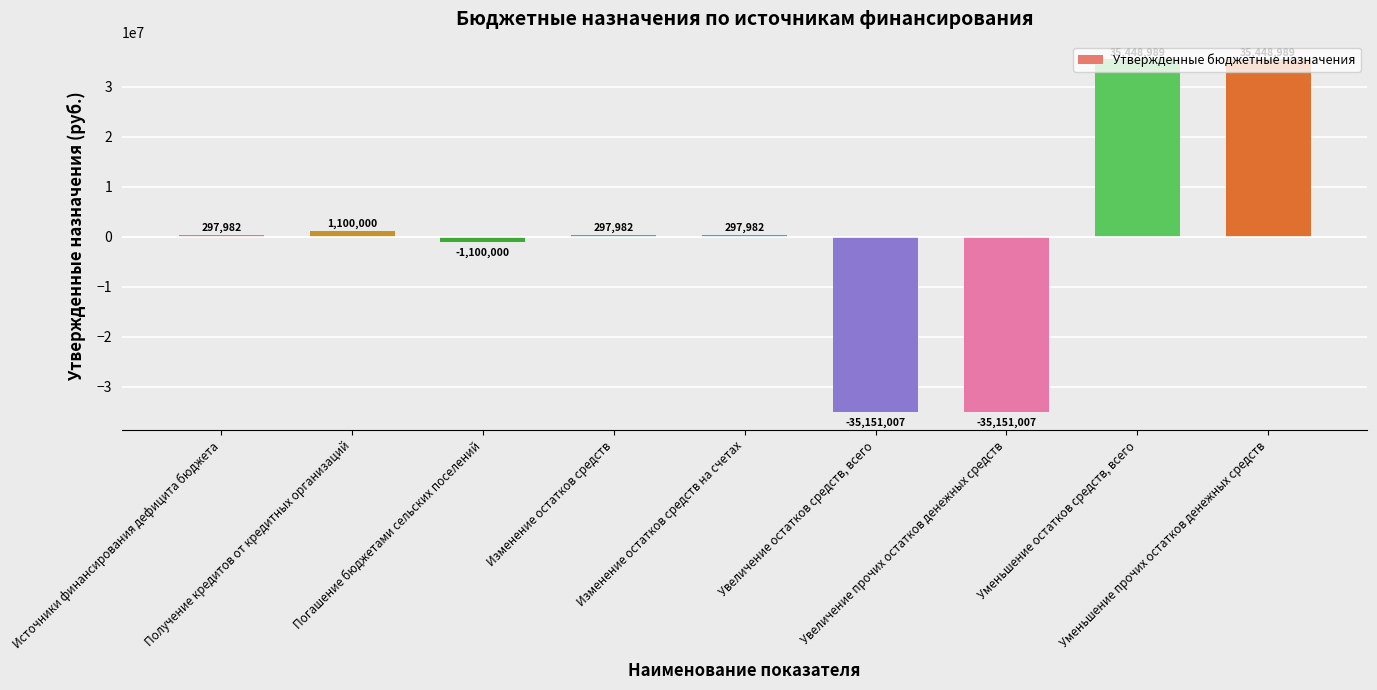

At which label does the data first exceed 297981?

Источники финансирования дефицита бюджета